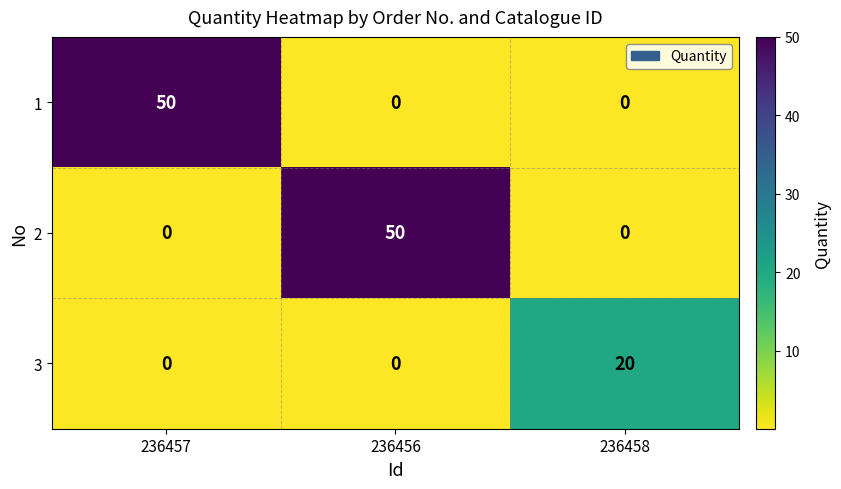

Reading right to left, extract all data points from this chart.

1: 0	0	50
2: 0	50	0
3: 20	0	0